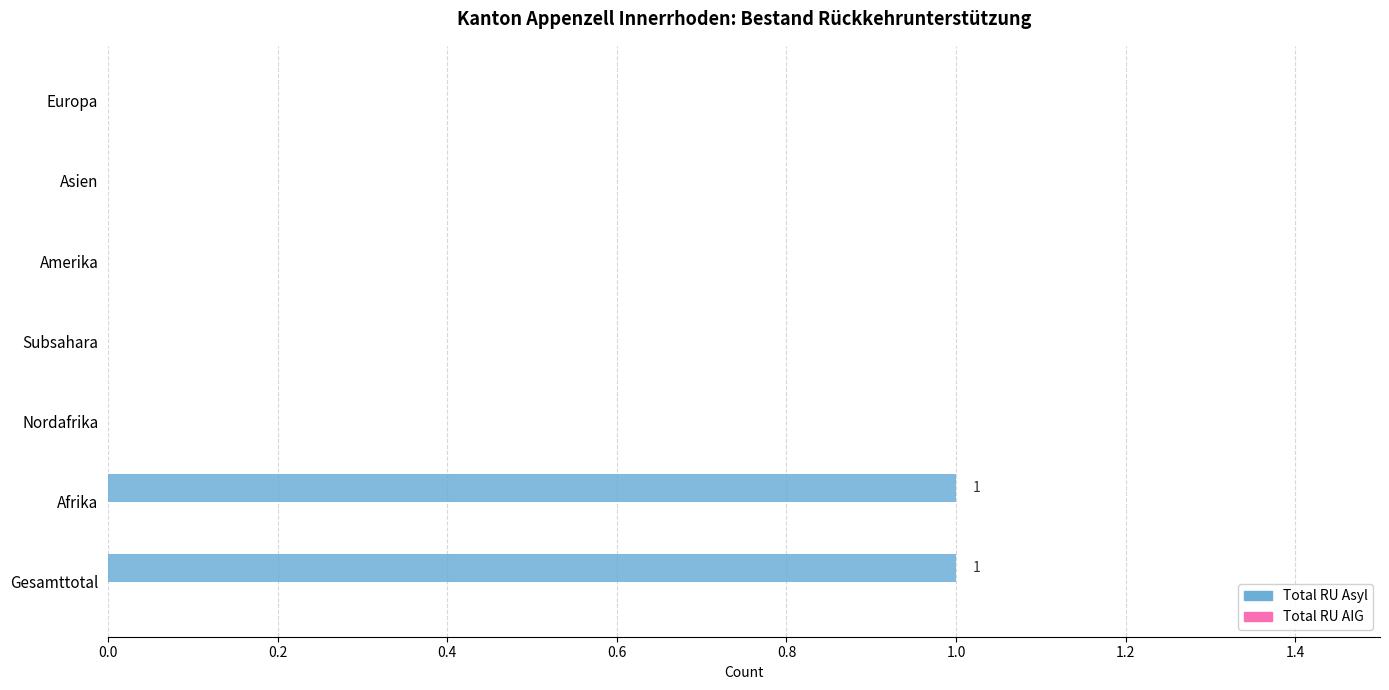

True or false: the data shows 0 at Europa.

True